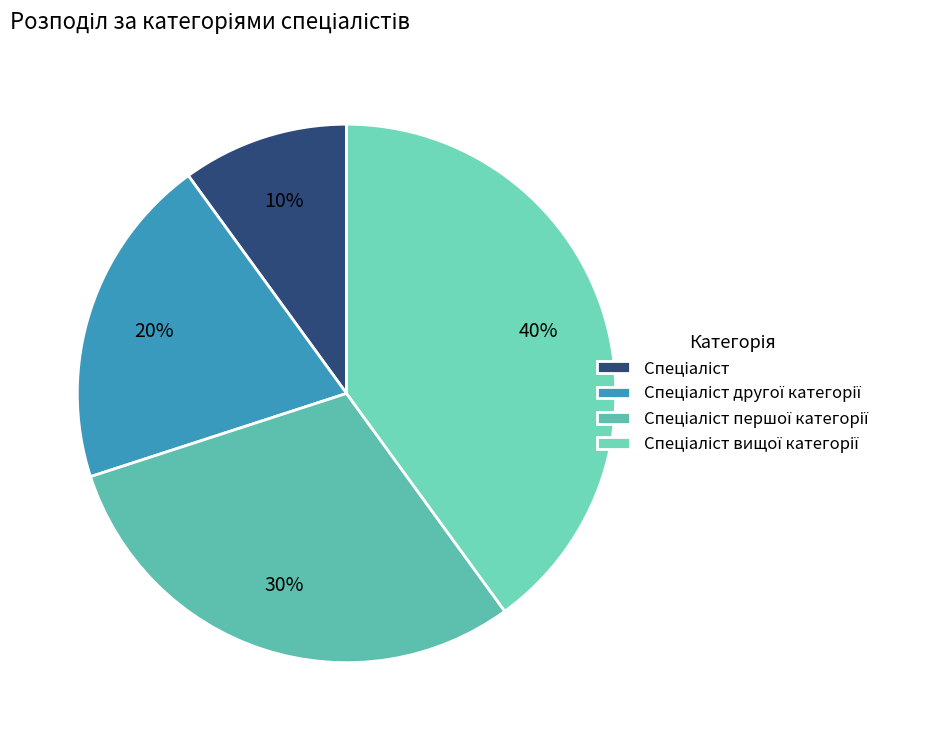

How many segments does this pie chart have?

4